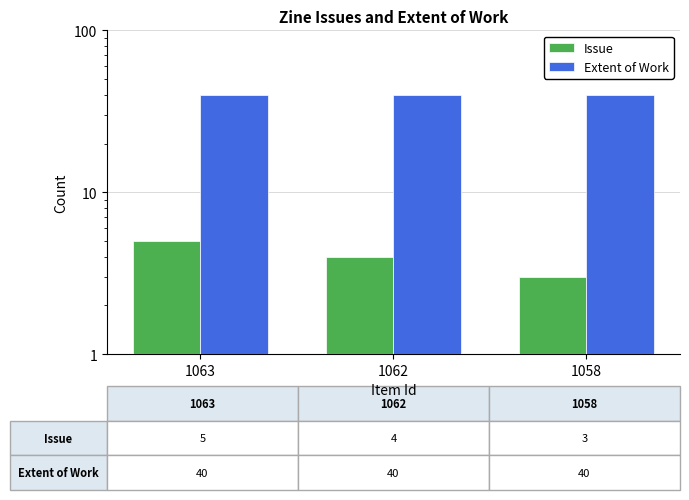

At which category does the chart reach its minimum across all series?

1058